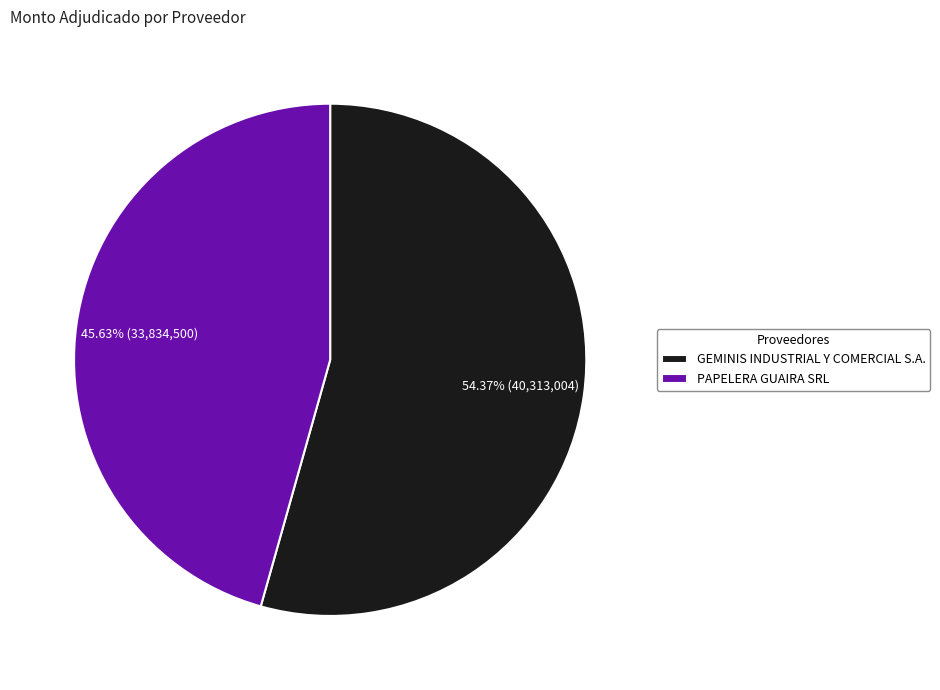

To the nearest percent, what portion does GEMINIS INDUSTRIAL Y COMERCIAL S.A. represent?

54%